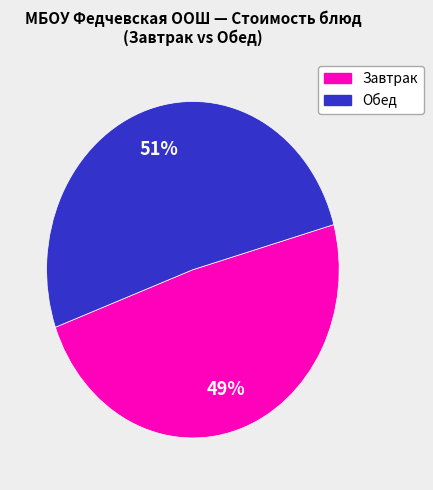

How many slices are in this pie chart?

2